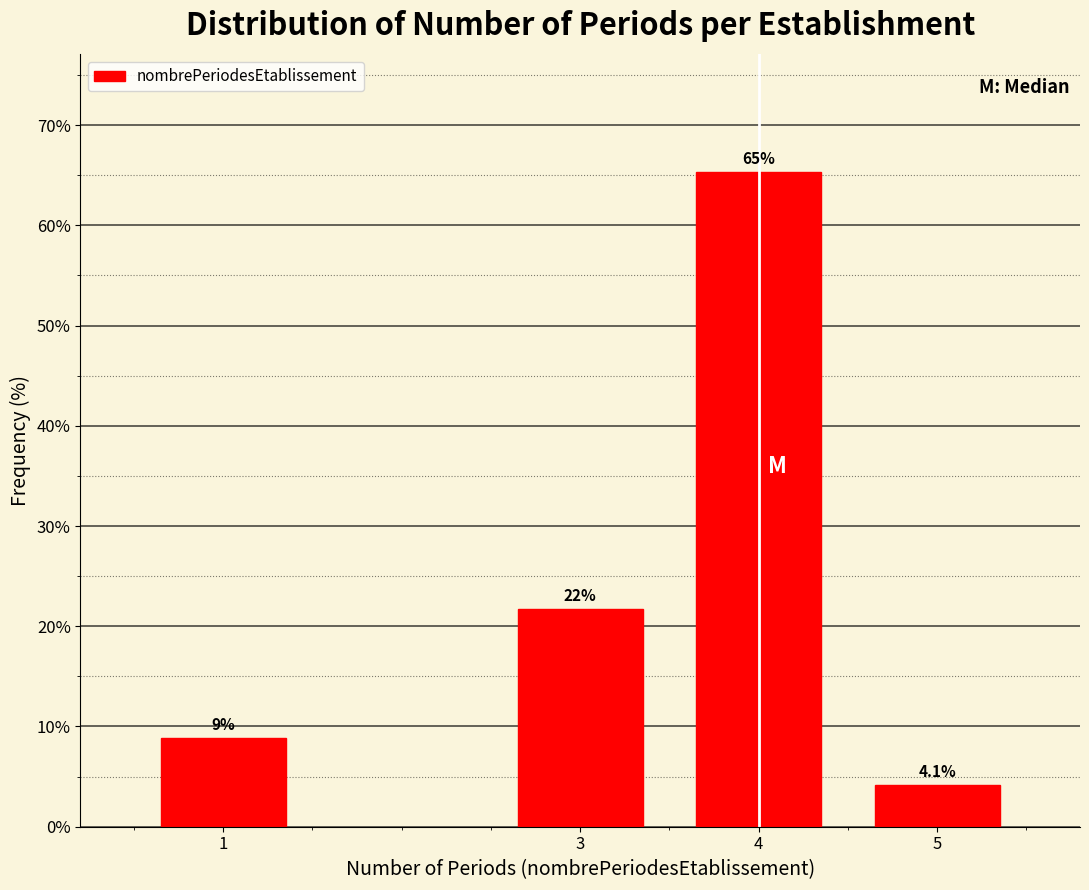

Reading left to right, list all the values displayed in this chart.

8.8	21.8	65.3	4.1